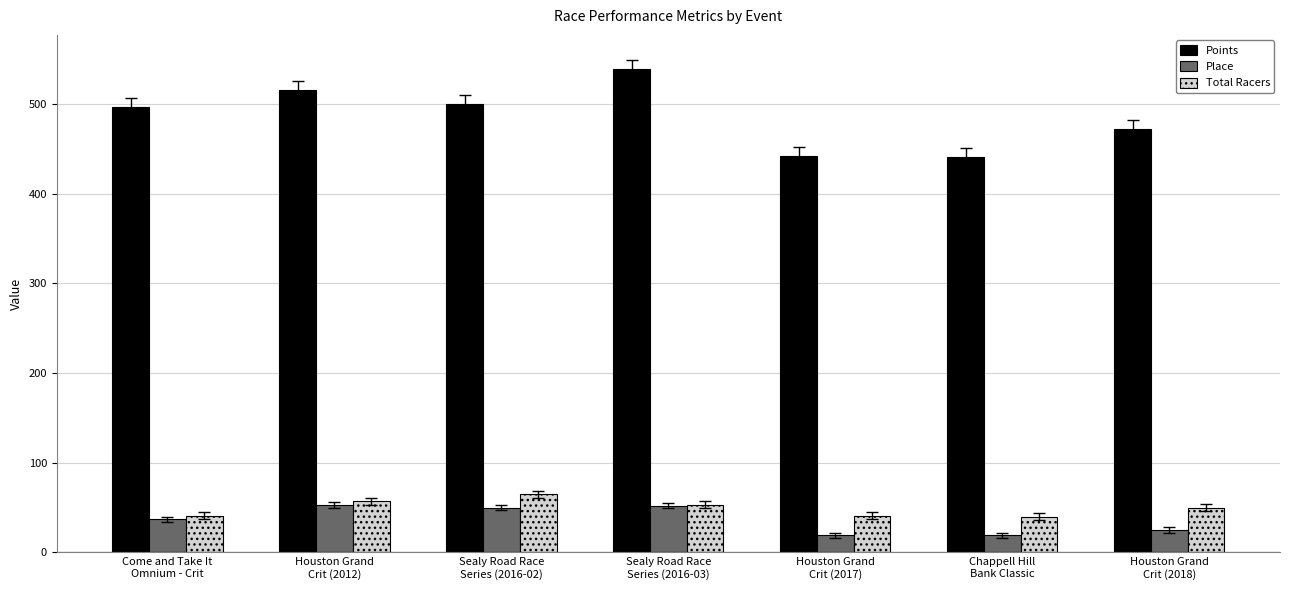

What is the difference between the second highest and minimum values in the Points series?

74.0